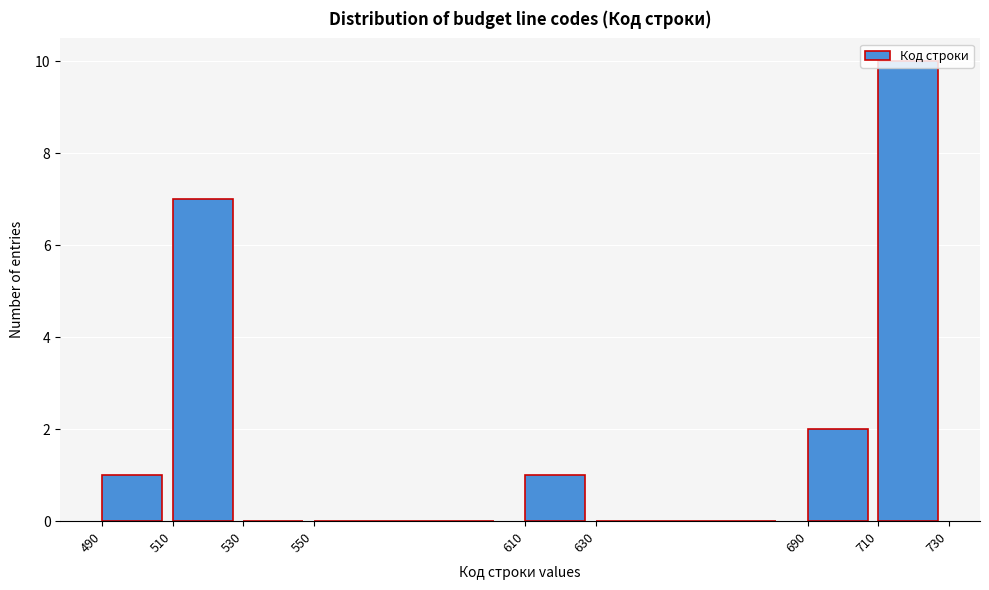

Reading left to right, transcribe this chart: for each bar, give the range it covers on the x-axis and its height. The values are not printed on the chart, so give them approximately, as read against the axis.

490 to 510: 1
510 to 530: 7
530 to 550: 0
550 to 610: 0
610 to 630: 1
630 to 690: 0
690 to 710: 2
710 to 730: 10